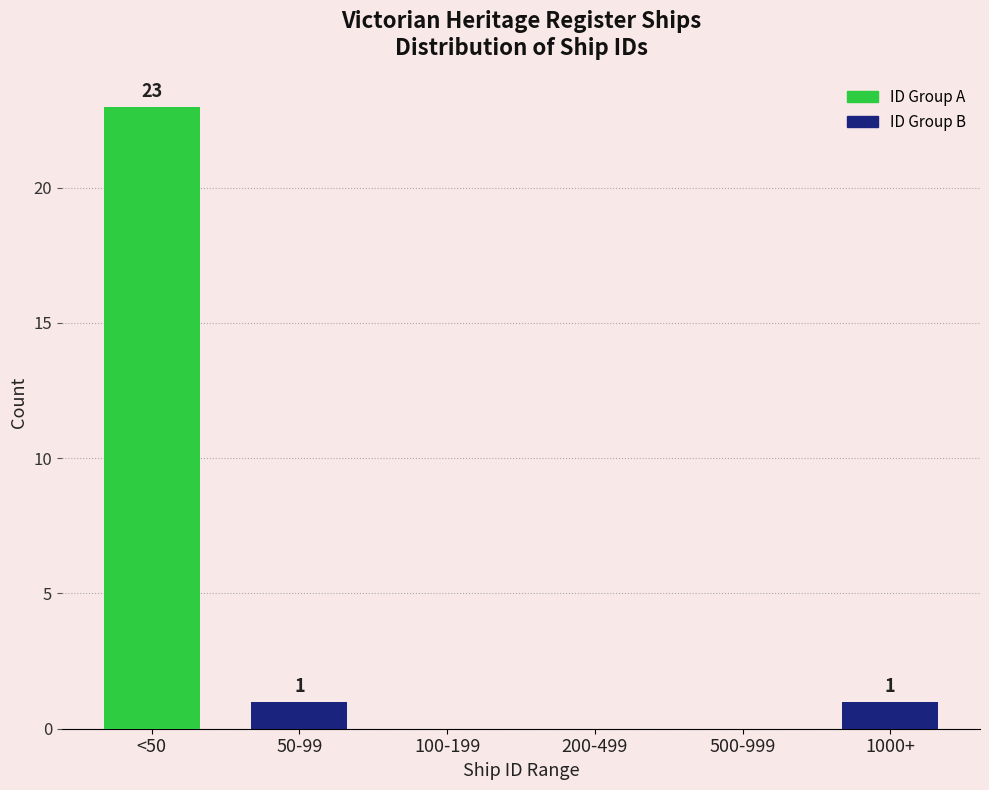

Reading right to left, transcribe all the data shown in this chart.

1000+=1	500-999=0	200-499=0	100-199=0	50-99=1	<50=23